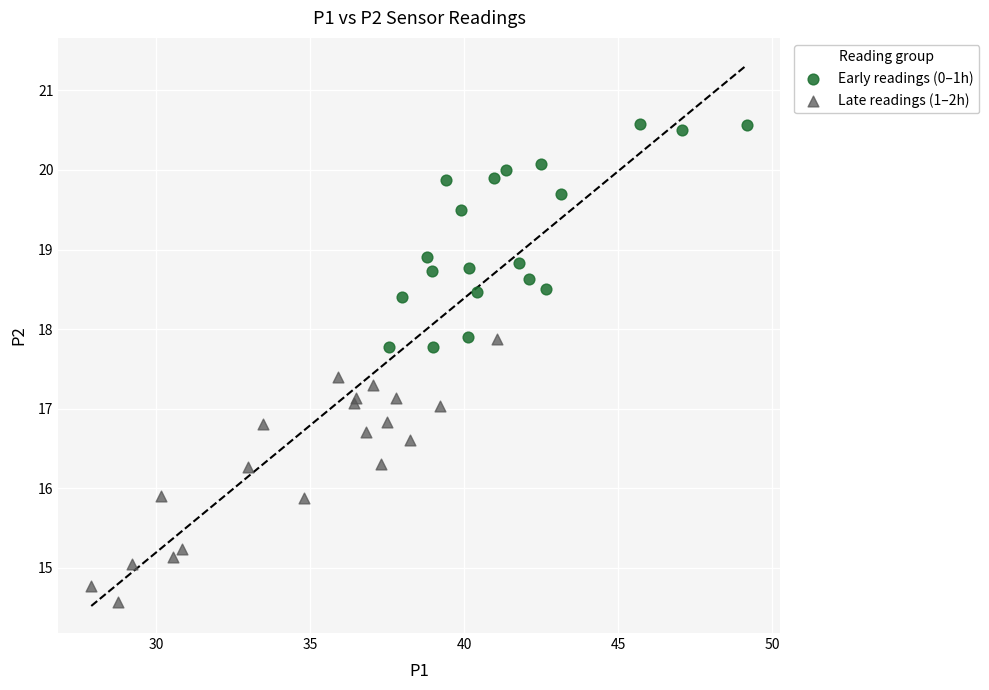

Which series contains the lowest Y value?

Late readings (1–2h)